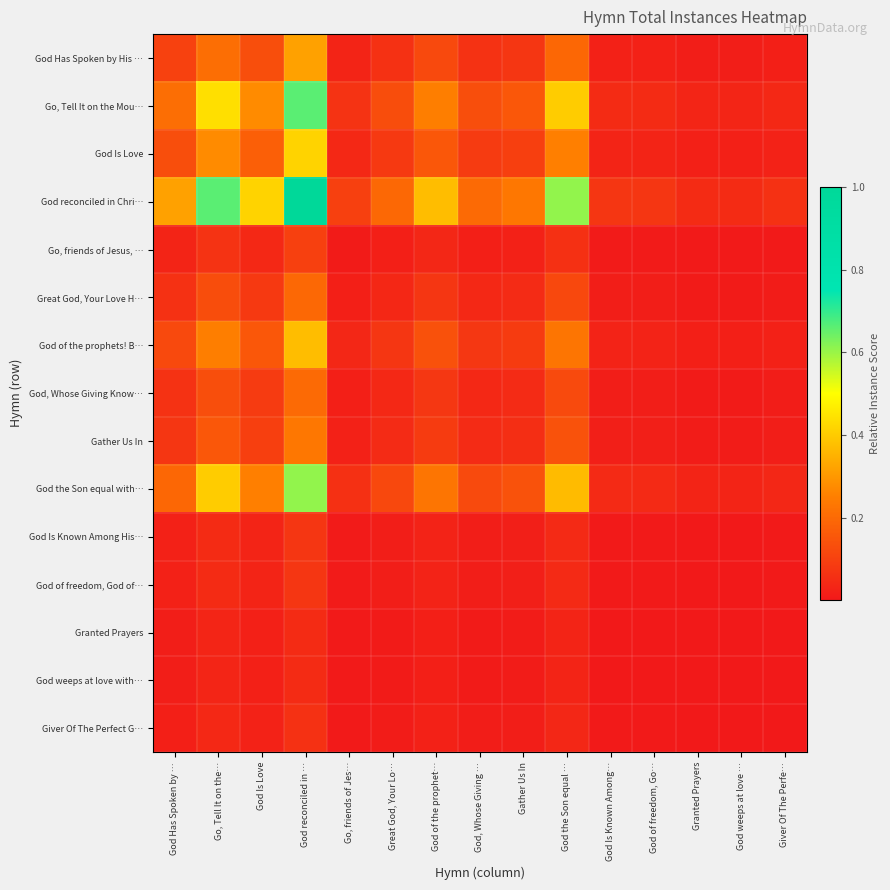

Which series has the largest range (max minus min)?

God reconciled in Chri…